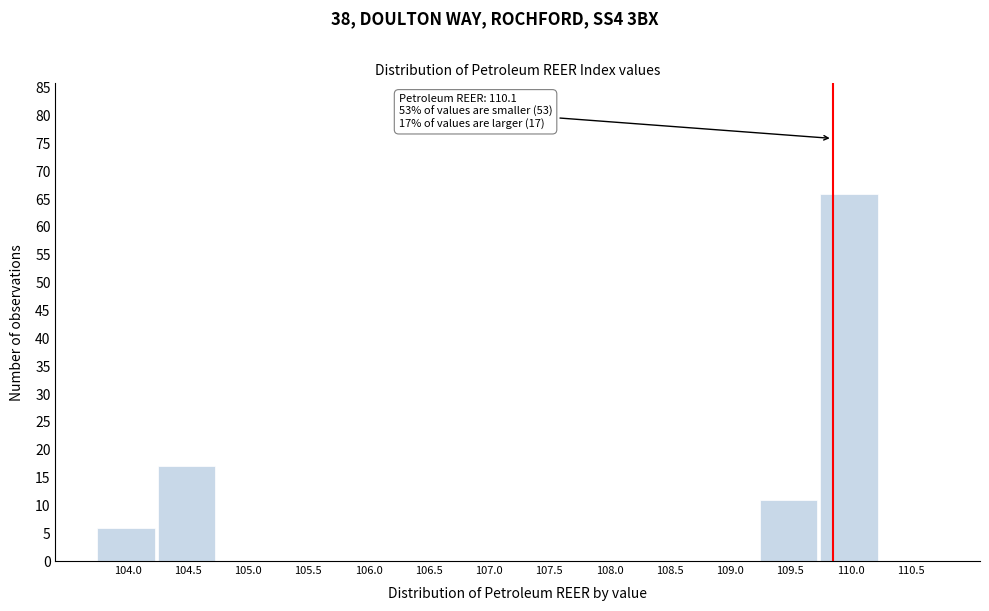

Reading right to left, transcribe all the data shown in this chart.

110.5=0	110.0=66	109.5=11	109.0=0	108.5=0	108.0=0	107.5=0	107.0=0	106.5=0	106.0=0	105.5=0	105.0=0	104.5=17	104.0=6